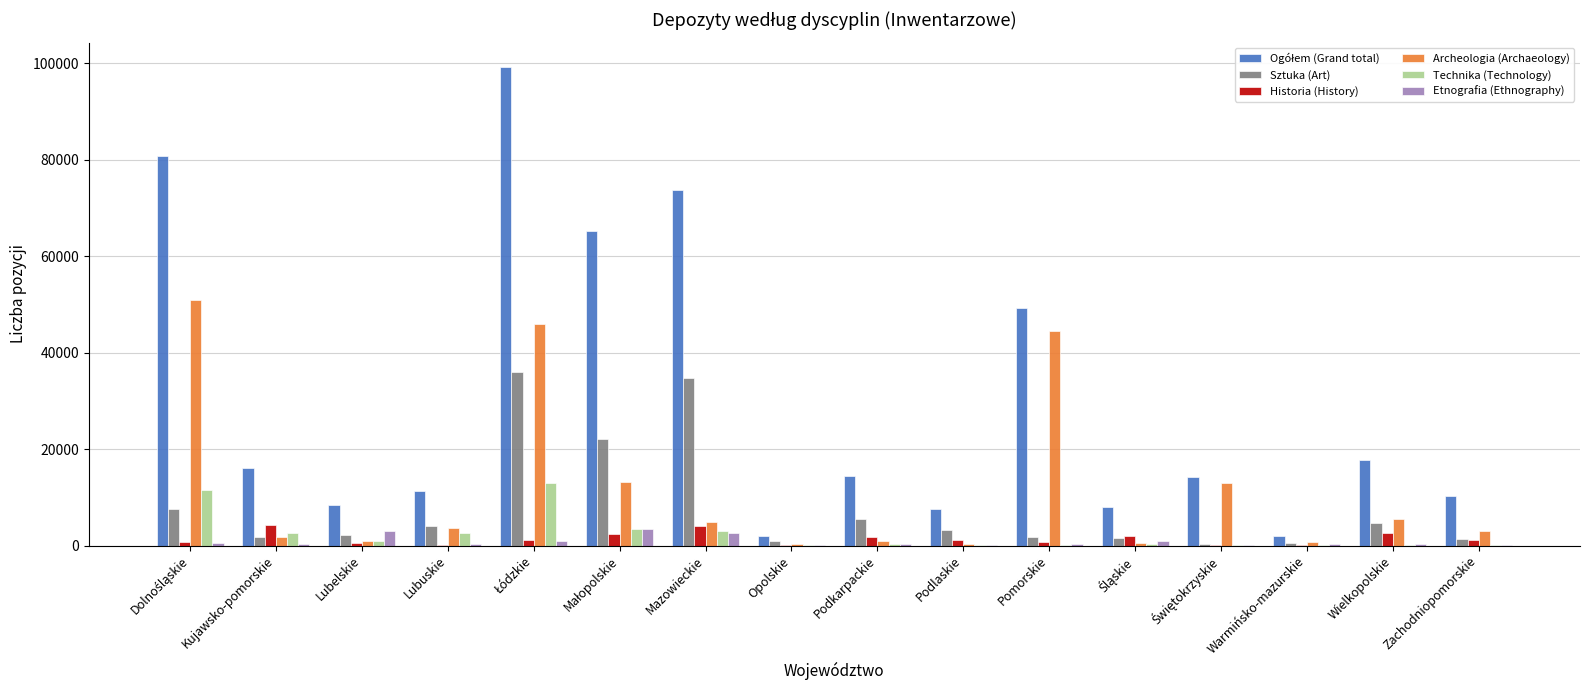

What is the difference between the Archeologia (Archaeology) values at Wielkopolskie and Zachodniopomorskie?

2539